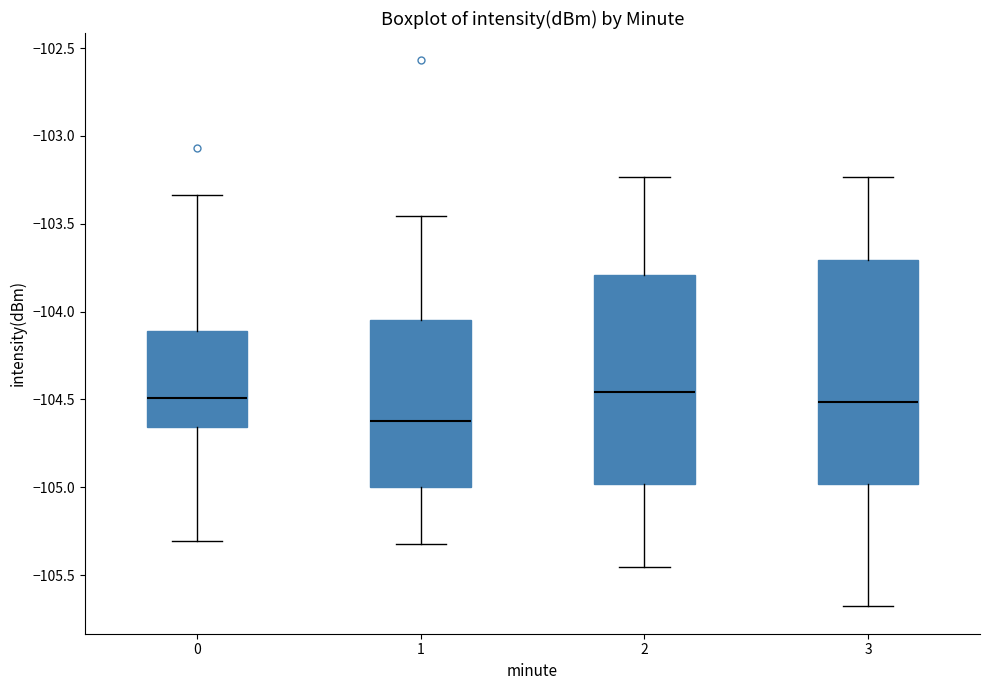

Reading left to right, read every box against the y-axis: the position of its median line, the range the box covers, and the ends of its whiskers. The values are not printed on the chart, so give them approximately, as read against the axis.

0: median -104.50, box -104.65 to -104.10, whiskers -105.30 to -103.35
1: median -104.60, box -105.00 to -104.05, whiskers -105.30 to -103.45
2: median -104.45, box -105.00 to -103.80, whiskers -105.45 to -103.25
3: median -104.50, box -105.00 to -103.70, whiskers -105.70 to -103.25